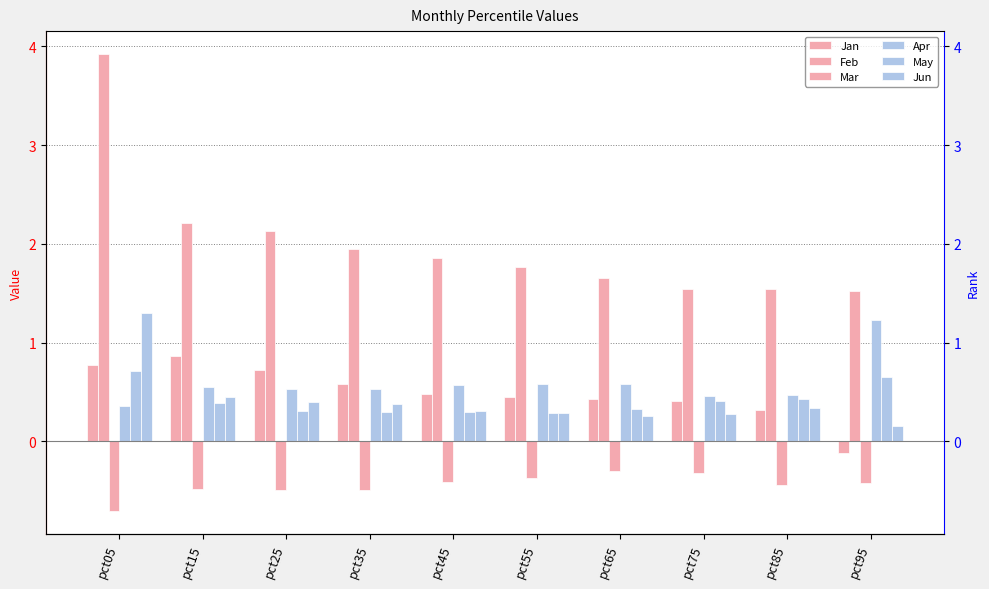

Rank the categories by Feb value from highest to lowest.

pct05, pct15, pct25, pct35, pct45, pct55, pct65, pct85, pct75, pct95